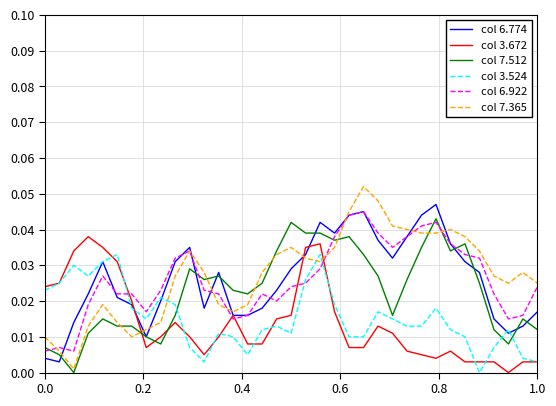

Which series ends up on top after the final intersection of col 7.365 and col 3.672?

col 7.365